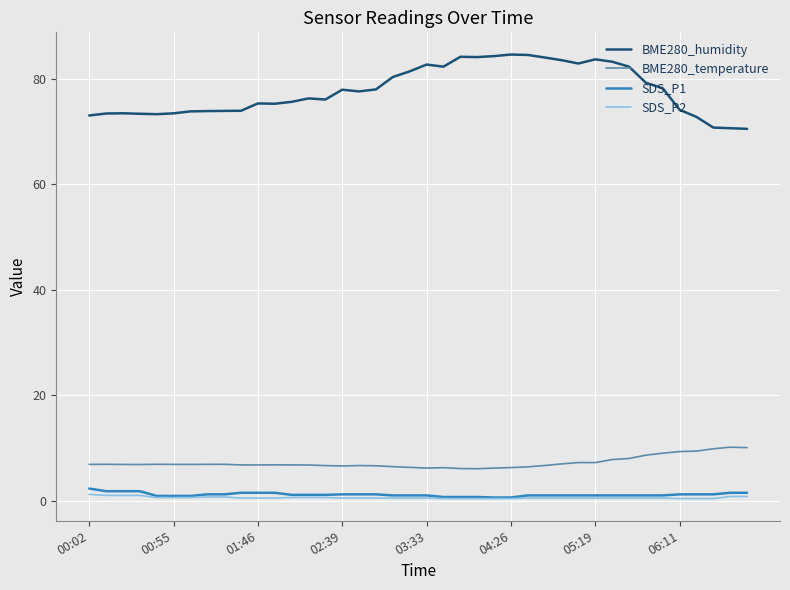

True or false: BME280_temperature has more than 0 interior local peaks.

True